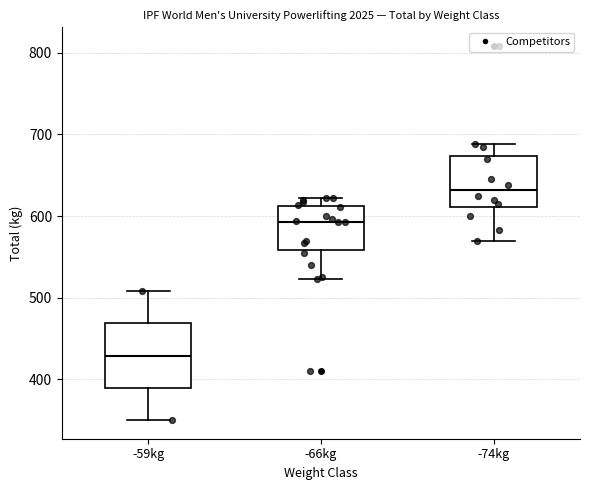

Reading left to right, read every box against the y-axis: the position of its median line, the range the box covers, and the ends of its whiskers. The values are not printed on the chart, so give them approximately, as read against the axis.

-59kg: median 430, box 390 to 470, whiskers 350 to 510
-66kg: median 590, box 560 to 610, whiskers 520 to 620
-74kg: median 630, box 610 to 670, whiskers 570 to 690